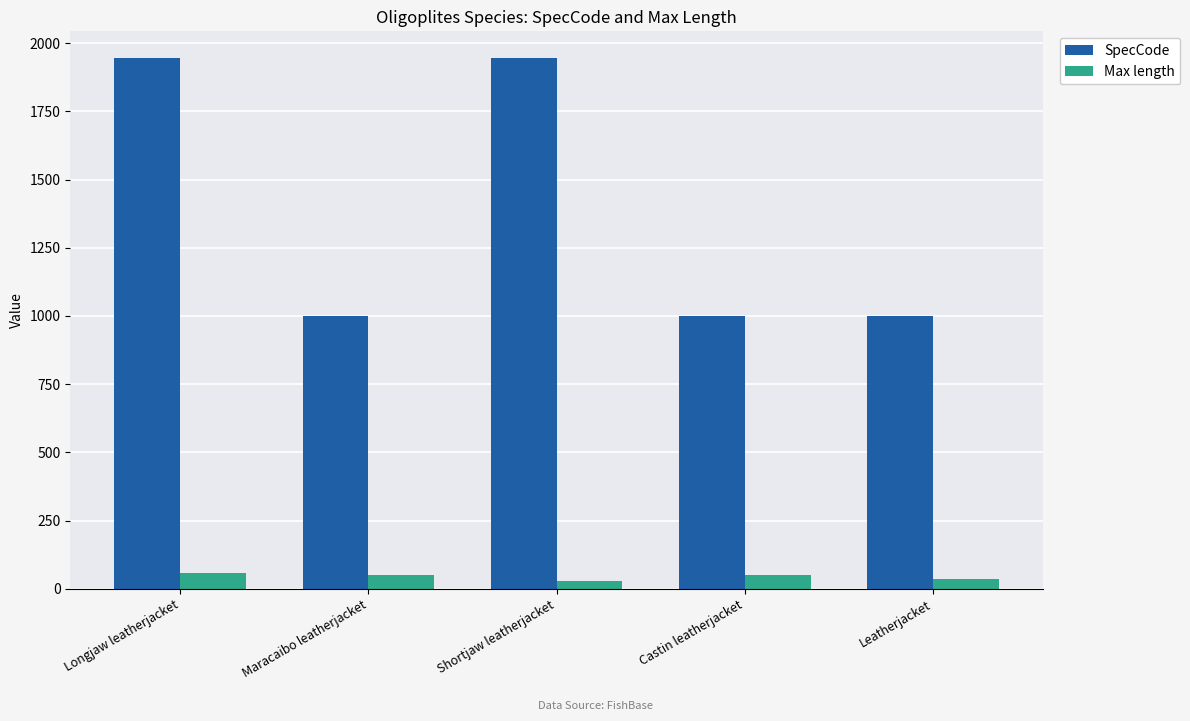

List the series in order of their peak value, highest first.

SpecCode, Max length